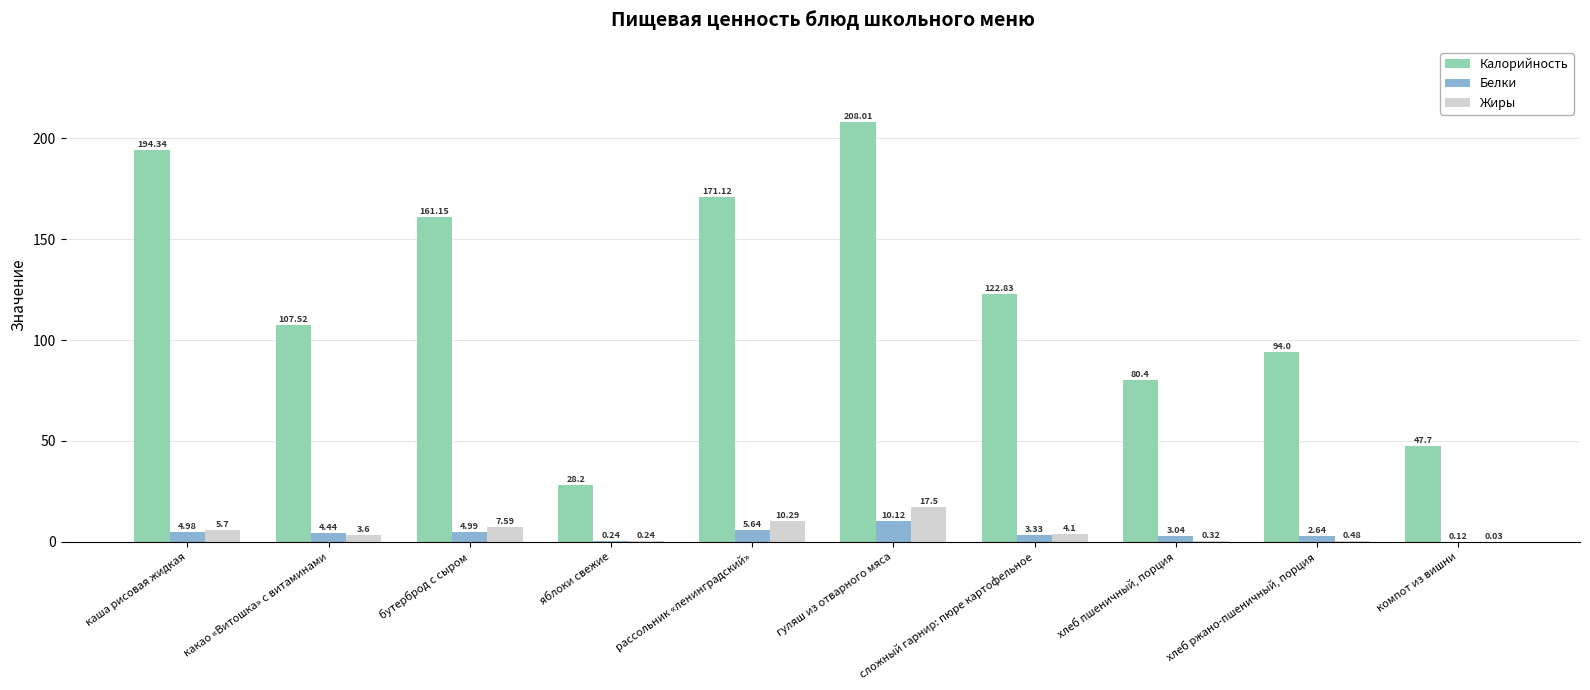

Are the bars grouped side by side (vs. stacked)?

Yes